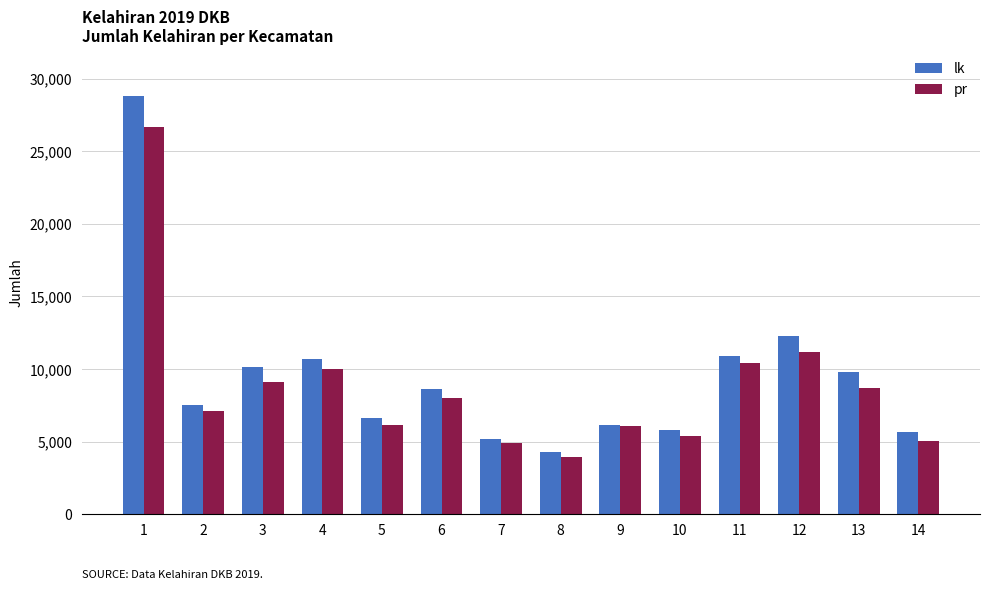

What is the difference between the maximum and minimum values in the lk series?

24463